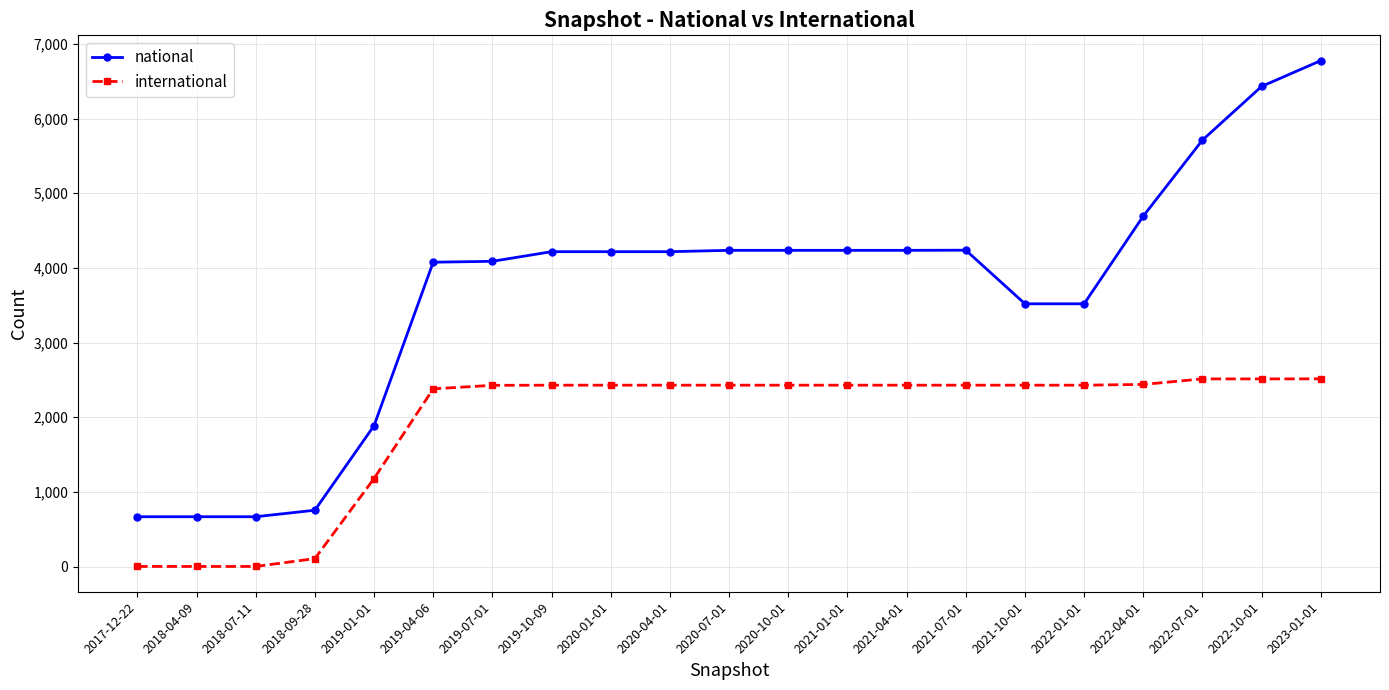

At how many categories does at least one series exceed 4358?

4